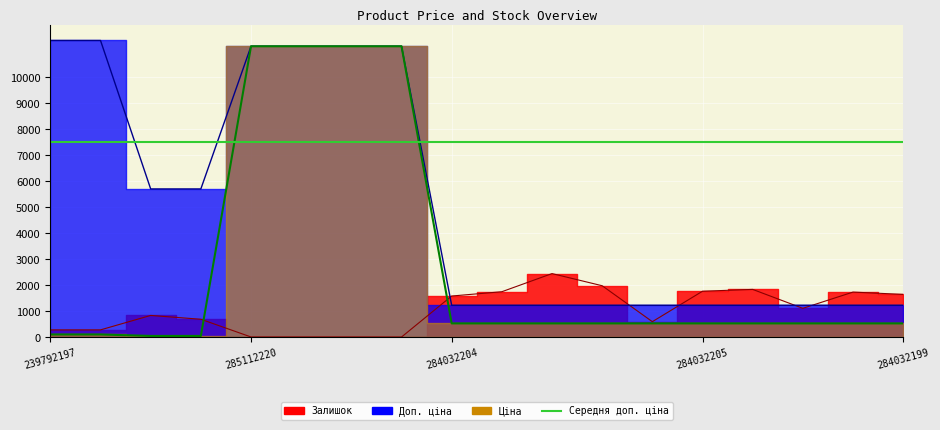

Reading left to right, extract all data points from this chart.

Ціна: 239792197=114.1	239792196=114.1	239752197=57.0	239752196=57.0	285112220=11188.2	285112217=11188.2	285111961=11188.2	285111912=11188.2	284032204=539.0	284032203=539.0	284032208=539.0	284032207=539.0	284032206=539.0	284032205=539.0	284032202=539.0	284032201=539.0	284032200=539.0	284032199=539.0
Доп. ціна: 239792197=11410.0	239792196=11410.0	239752197=5705.0	239752196=5705.0	285112220=11188.2	285112217=11188.2	285111961=11188.2	285111912=11188.2	284032204=1235.4	284032203=1235.4	284032208=1235.4	284032207=1235.4	284032206=1235.4	284032205=1235.4	284032202=1235.4	284032201=1235.4	284032200=1235.4	284032199=1235.4
Залишок: 239792197=289.0	239792196=290.0	239752197=845.0	239752196=698.0	285112220=17.0	285112217=17.0	285111961=17.0	285111912=15.0	284032204=1591.0	284032203=1756.0	284032208=2453.0	284032207=1986.0	284032206=605.0	284032205=1775.0	284032202=1845.0	284032201=1118.0	284032200=1742.0	284032199=1653.0